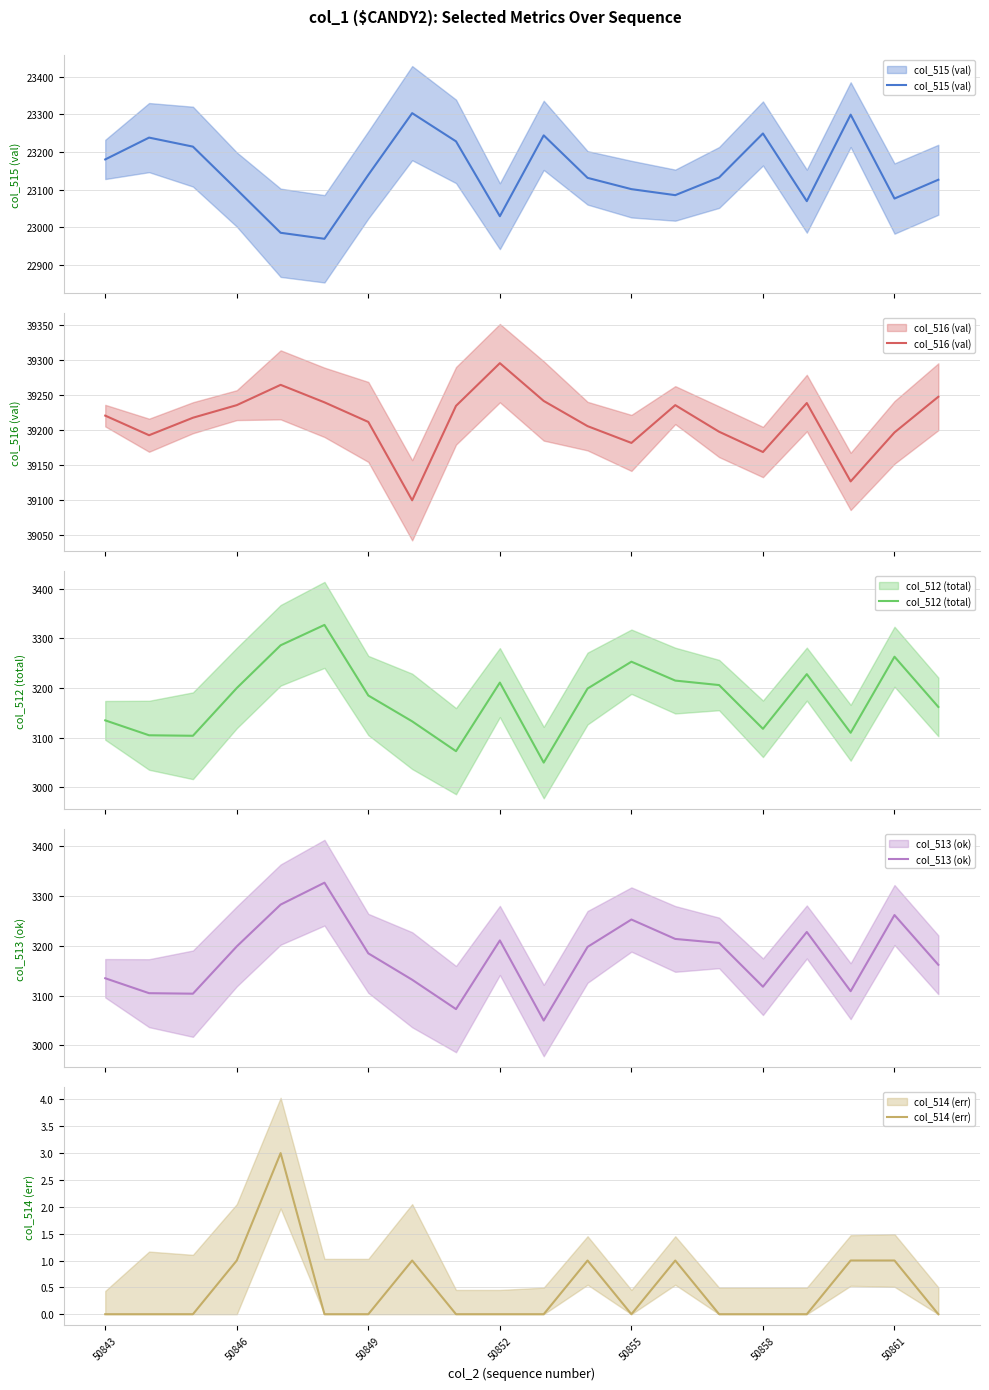

Rank the series at 50861 from highest to lowest value.

col_516 (val), col_515 (val), col_512 (total), col_513 (ok), col_514 (err)